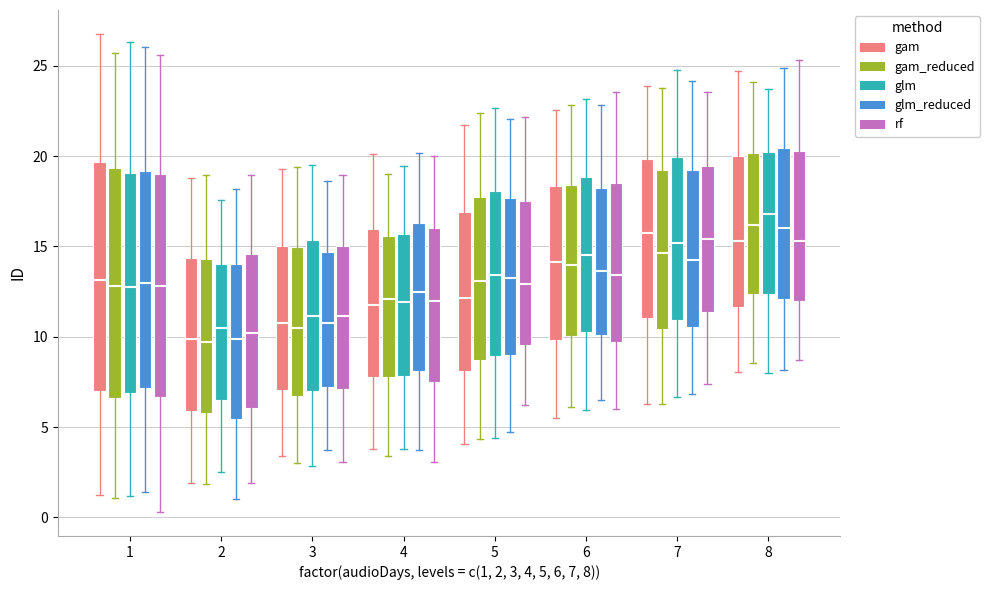

Where does the lower whisker of the box for 3 (gam) end on the y-axis? The values are not printed on the chart, so give them approximately, as read against the axis.

3.5